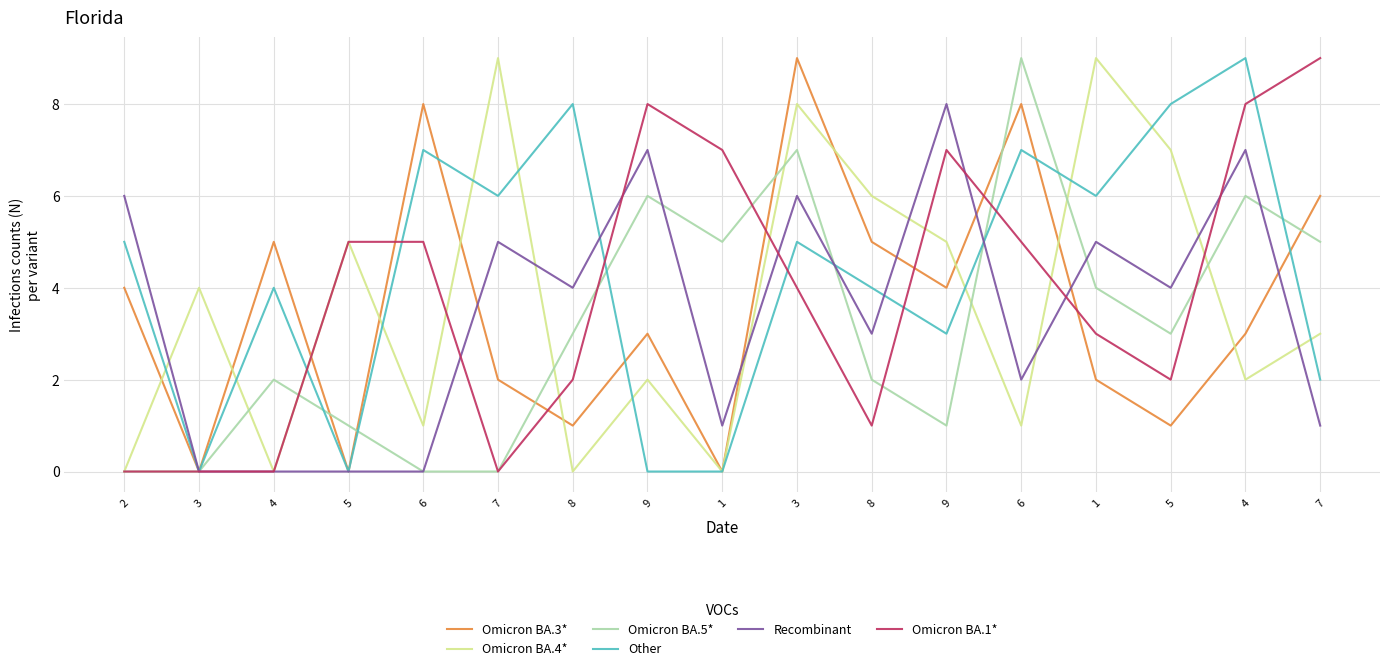

At which label is Other closest to 4?

4